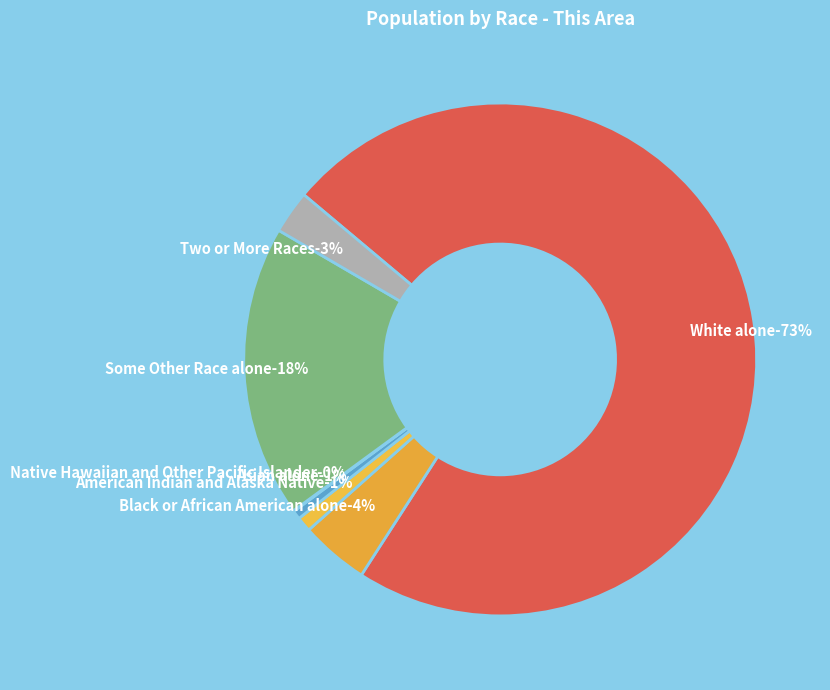

Rank the categories by value from lowest to highest.

Native Hawaiian and Other Pacific Islander, Asian alone, American Indian and Alaska Native, Two or More Races, Black or African American alone, Some Other Race alone, White alone